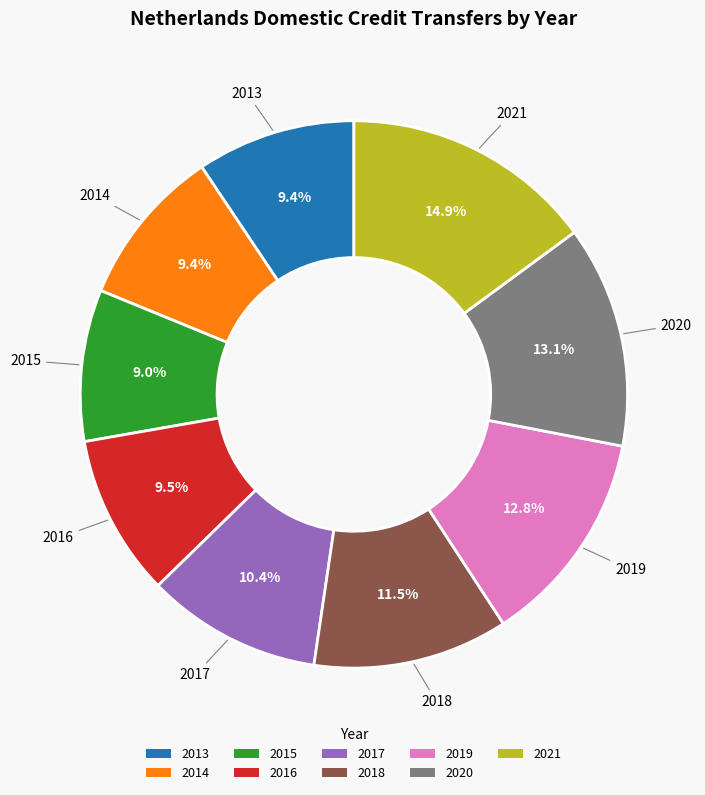

What is the ratio of the value at 2021 to the value at 2014?

1.6